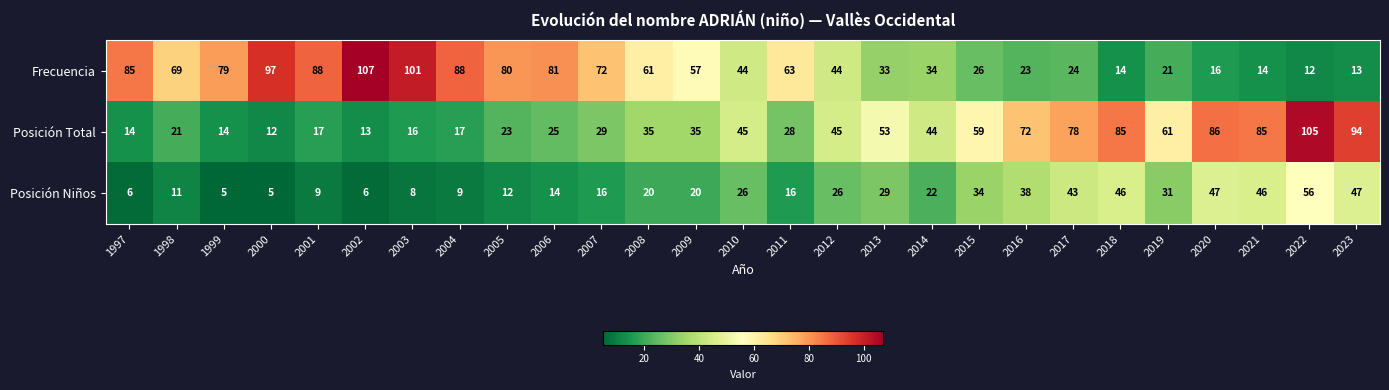

What is the difference between the highest and lowest values at 2023?

81